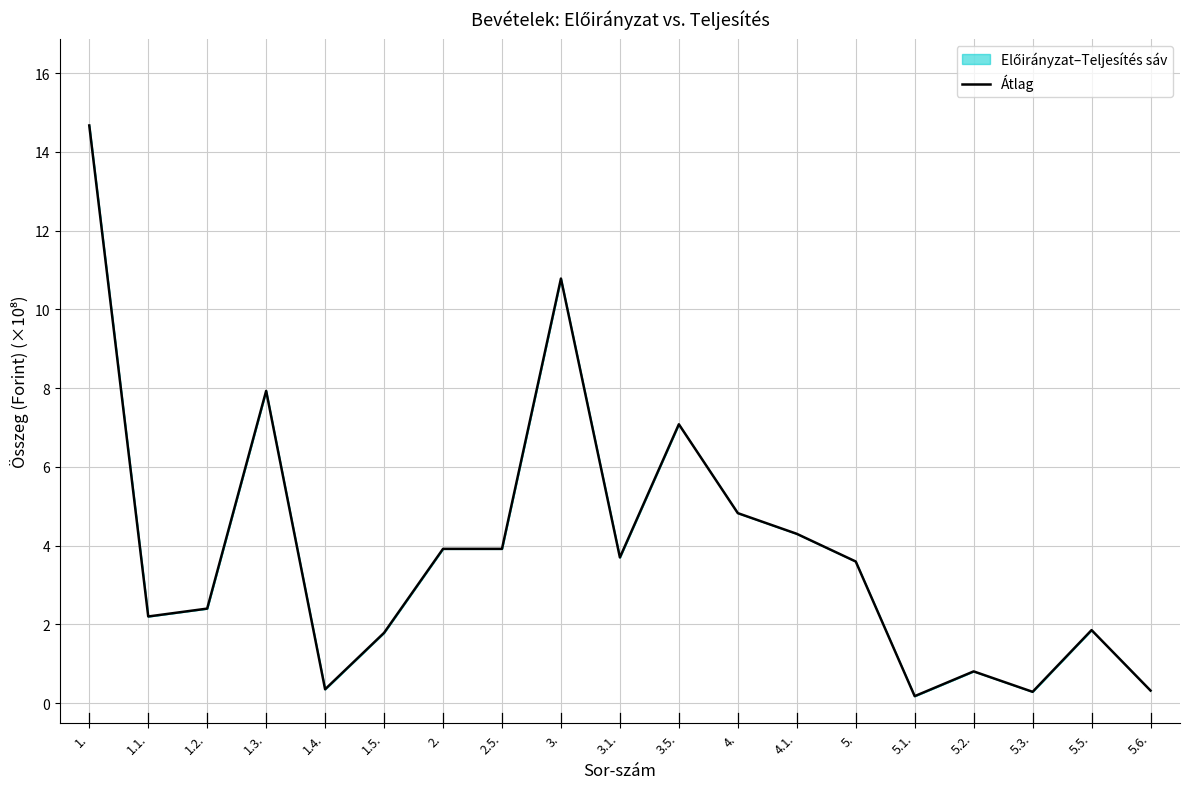

What is the label of the 7th point from the left?

2.